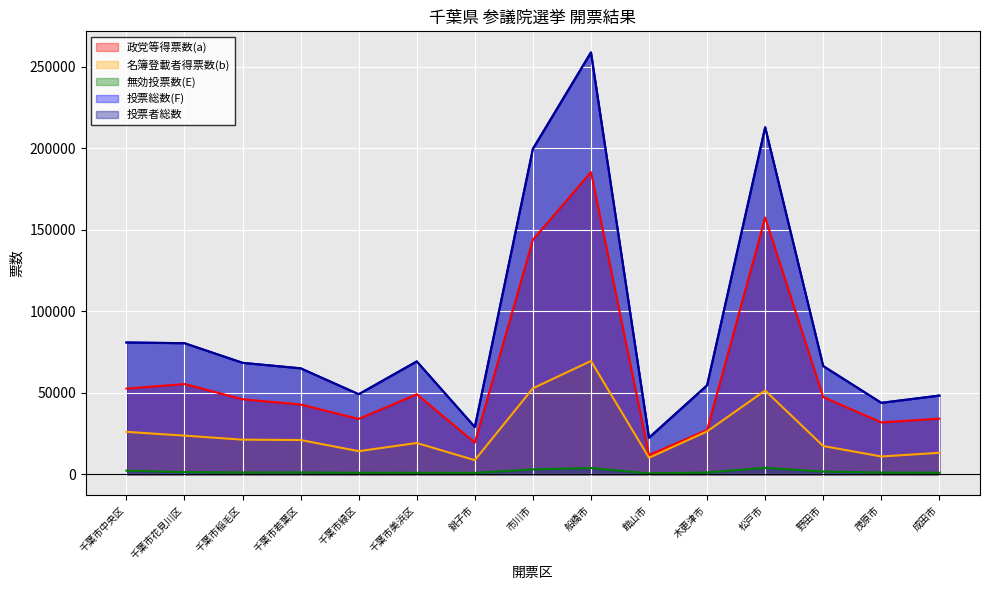

True or false: 名簿登載者得票数(b) and 無効投票数(E) intersect in this chart.

False